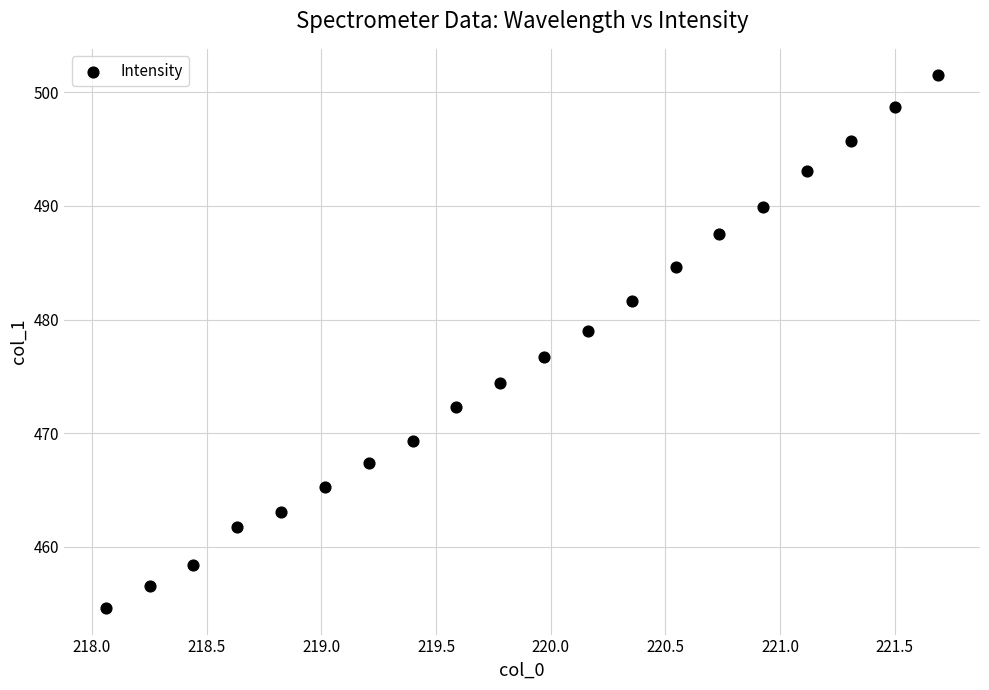

What is the range of X values (max minus min)?

3.6